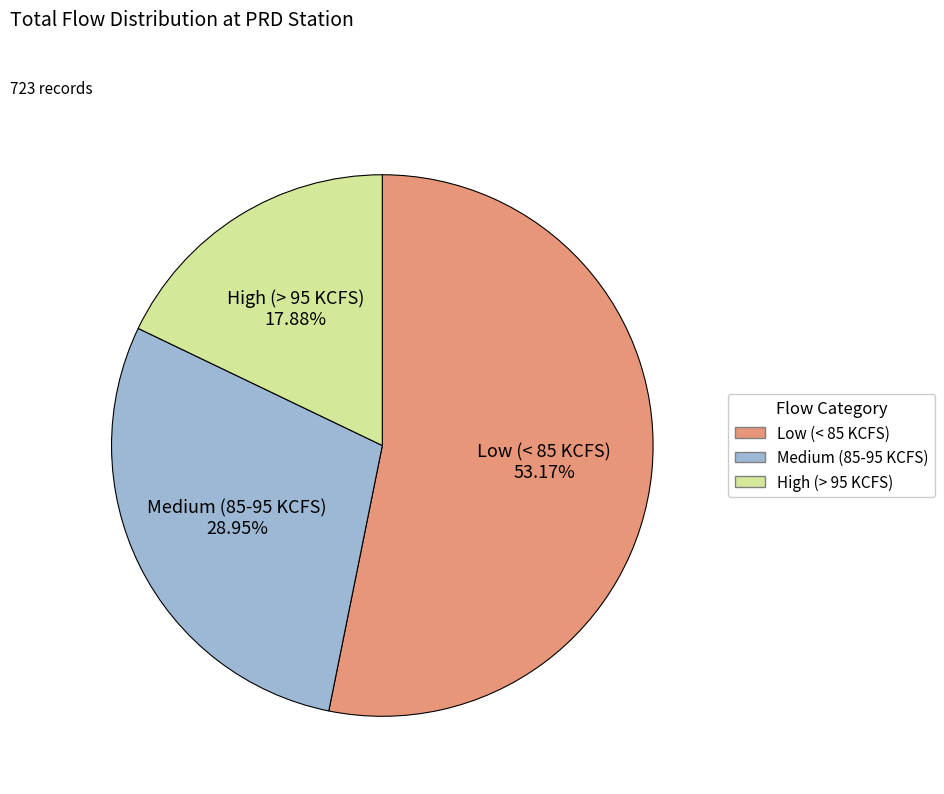

Is there a majority slice in this chart?

Yes